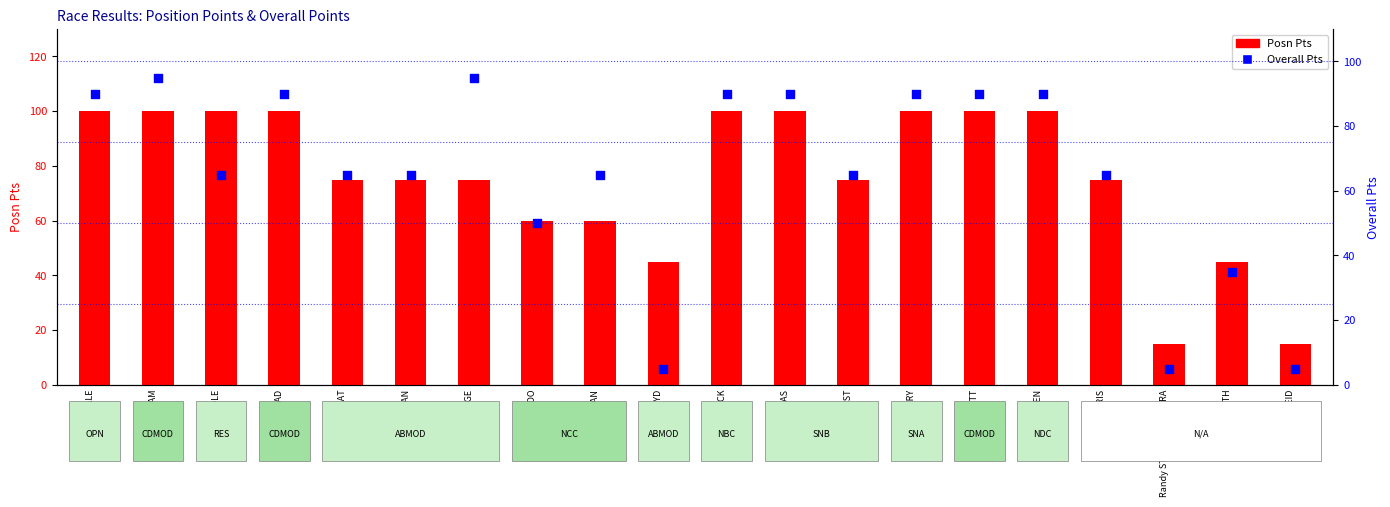

Which series has the largest Y range (max minus min)?

Overall Pts